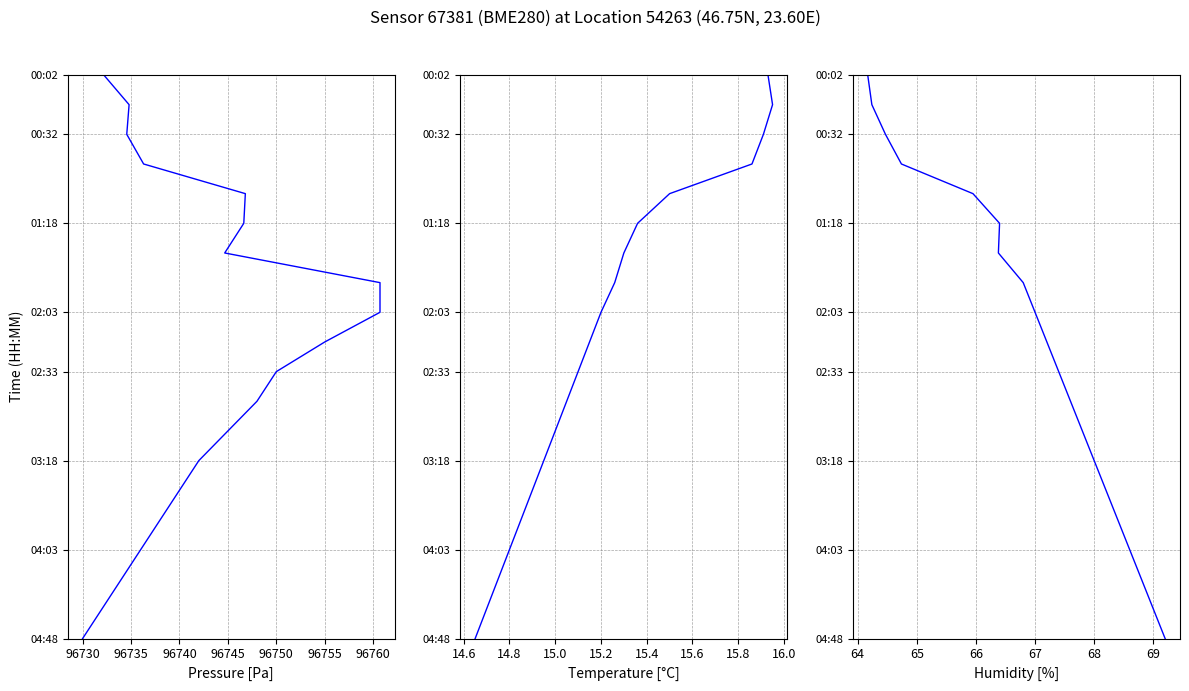

Does the chart have visible grid lines?

Yes